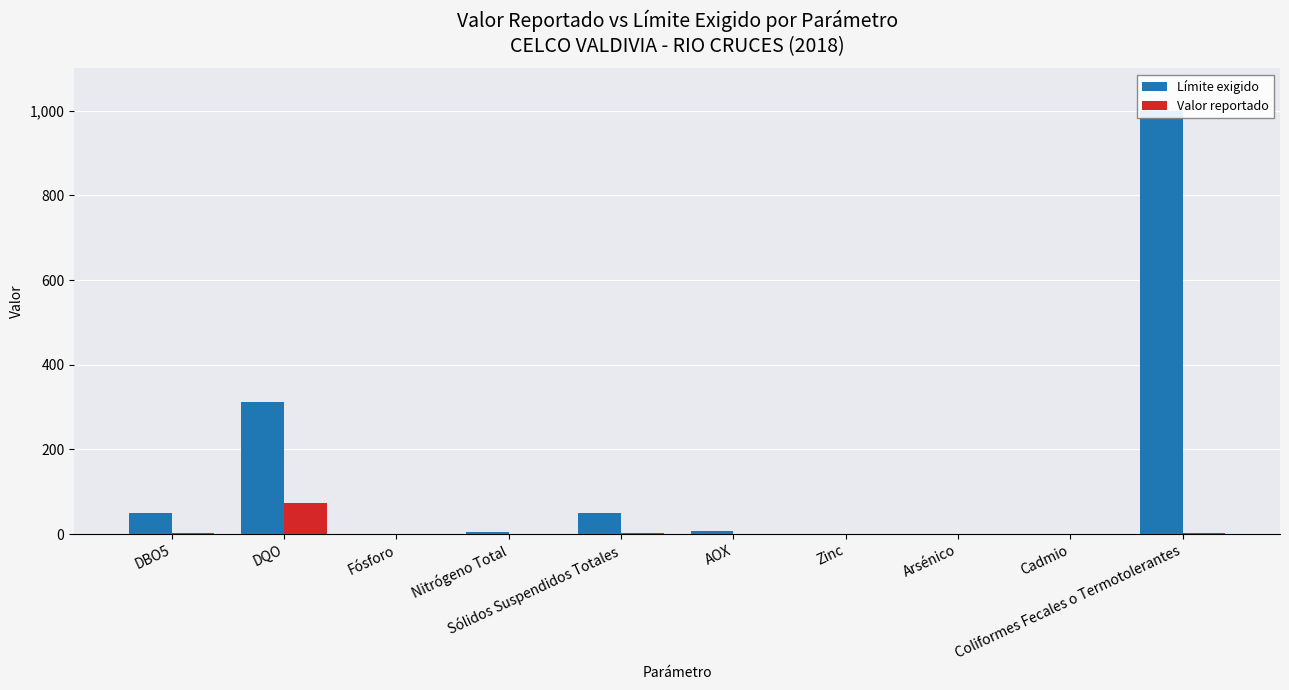

At Cadmio, list the series in order from largest to smallest.

Límite exigido, Valor reportado